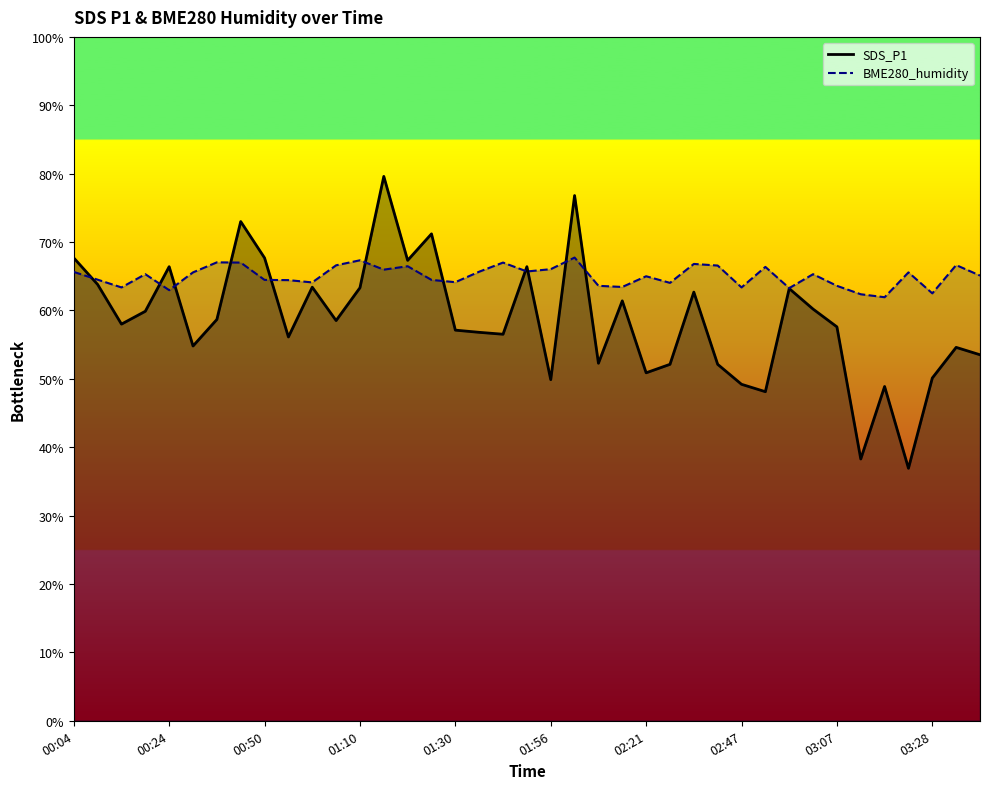

What is the difference between the maximum and minimum values in the BME280_humidity series?

5.8